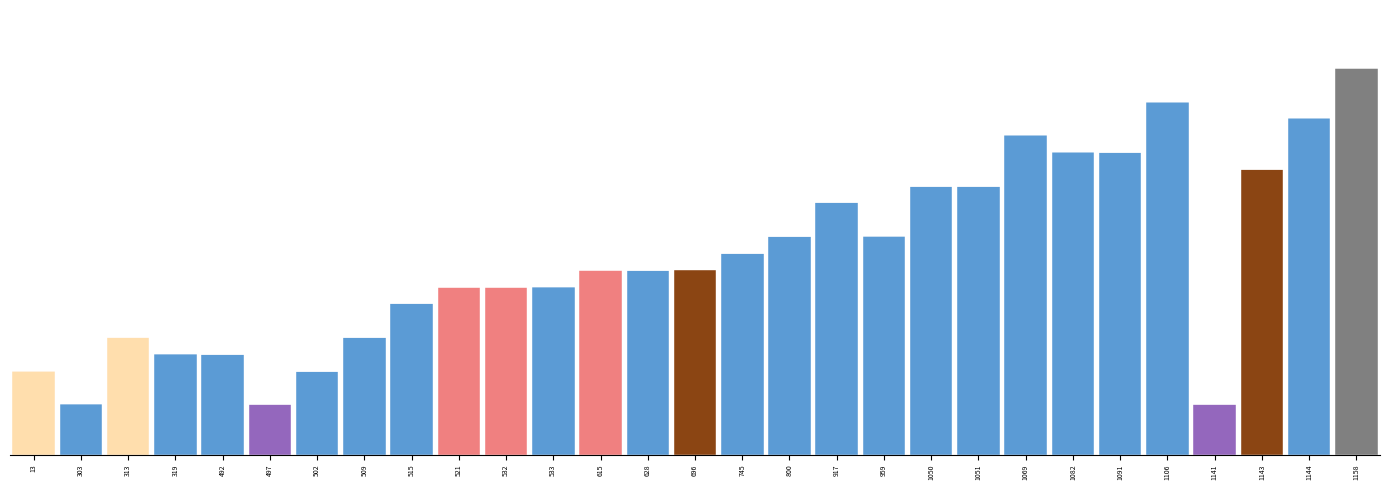

Are the bars horizontal?

No